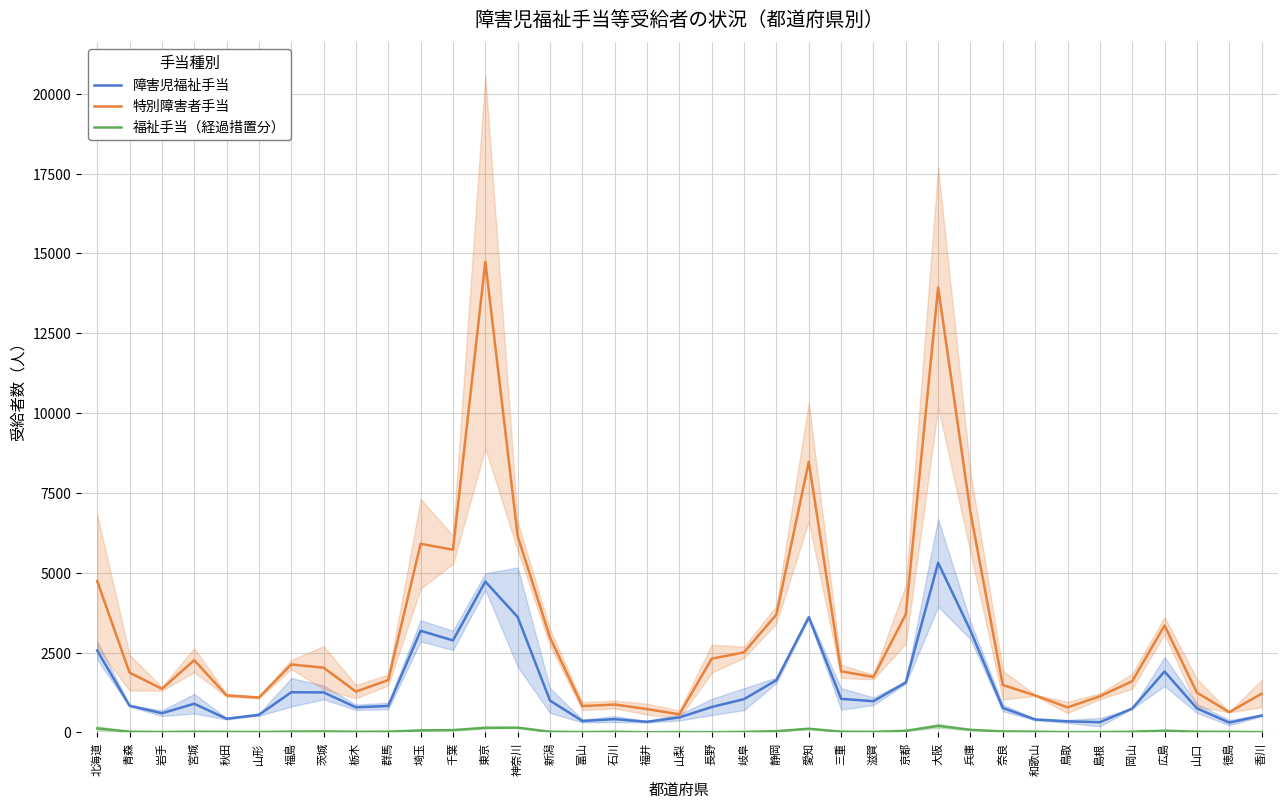

Which series changed the most between 北海道 and 千葉?

特別障害者手当